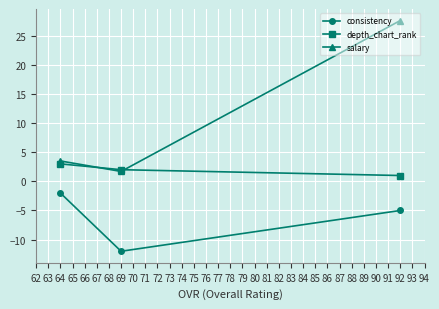

List the series in order of their peak value, highest first.

salary, depth_chart_rank, consistency